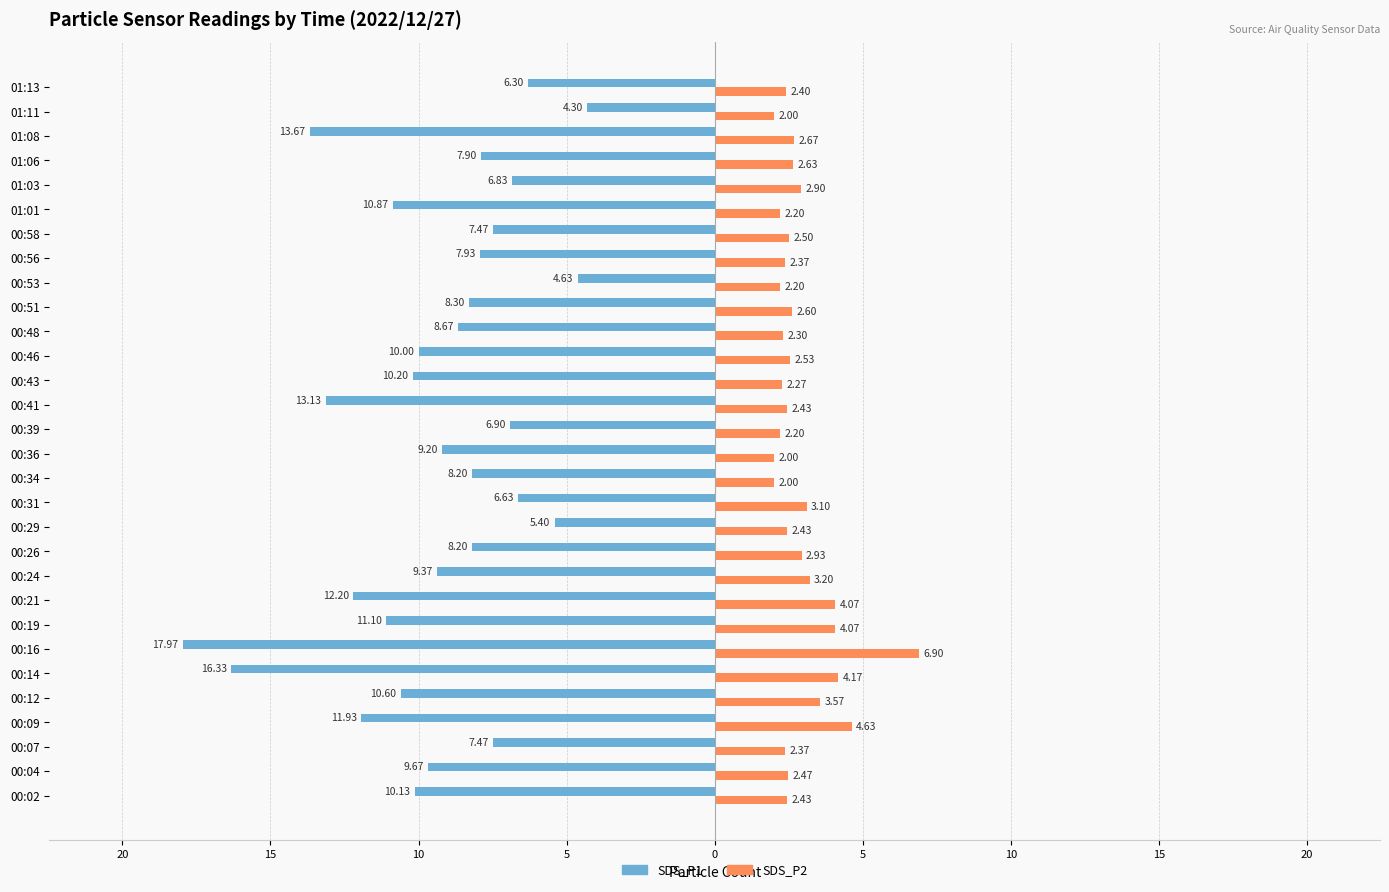

What are all the series names shown in the legend?

SDS_P1, SDS_P2